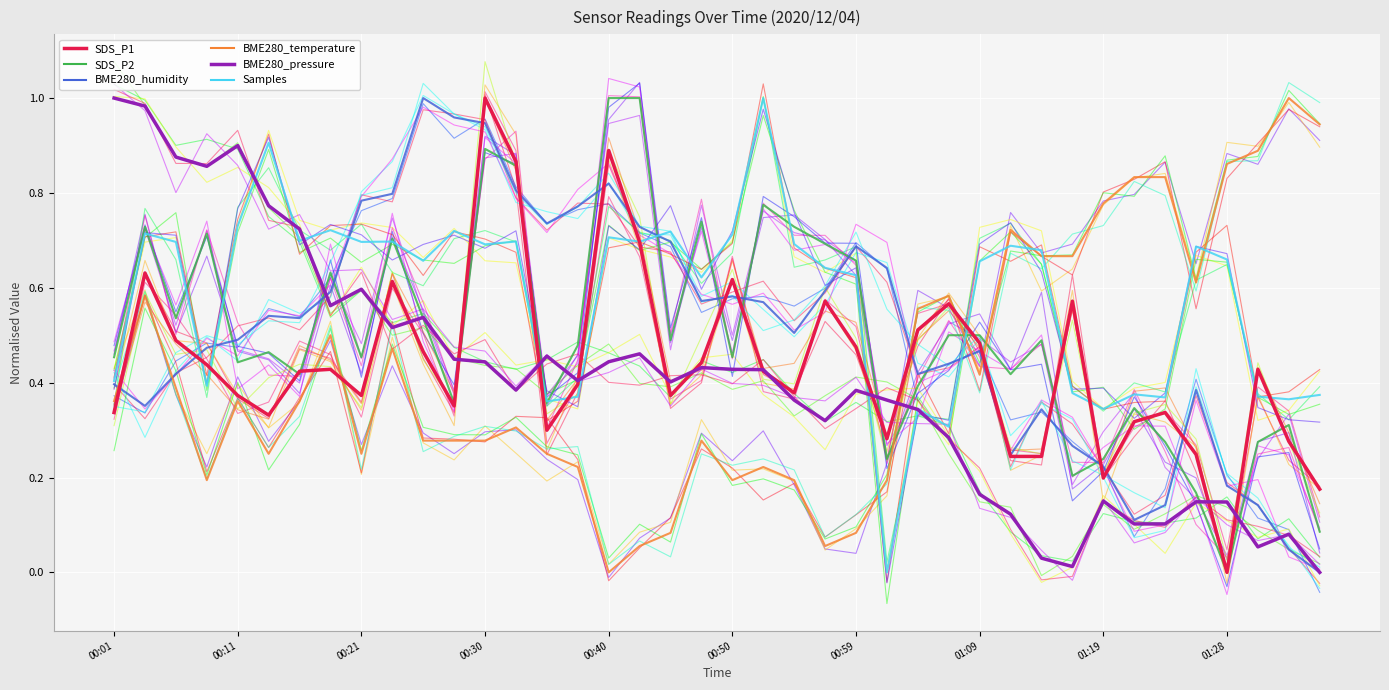

What is the sum of all BME280_temperature values?

17.1